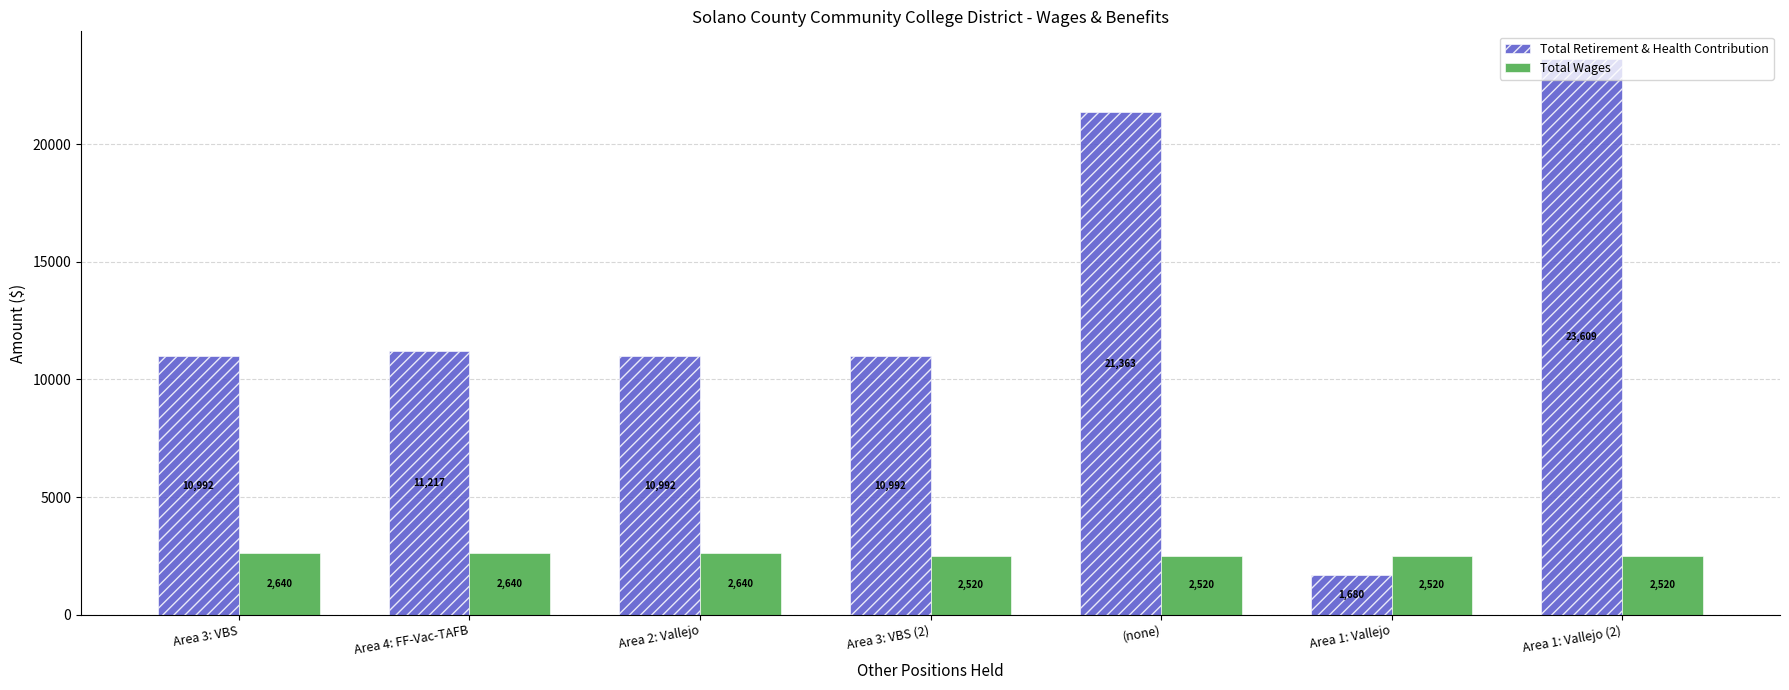

What is the greatest value displayed?

23609